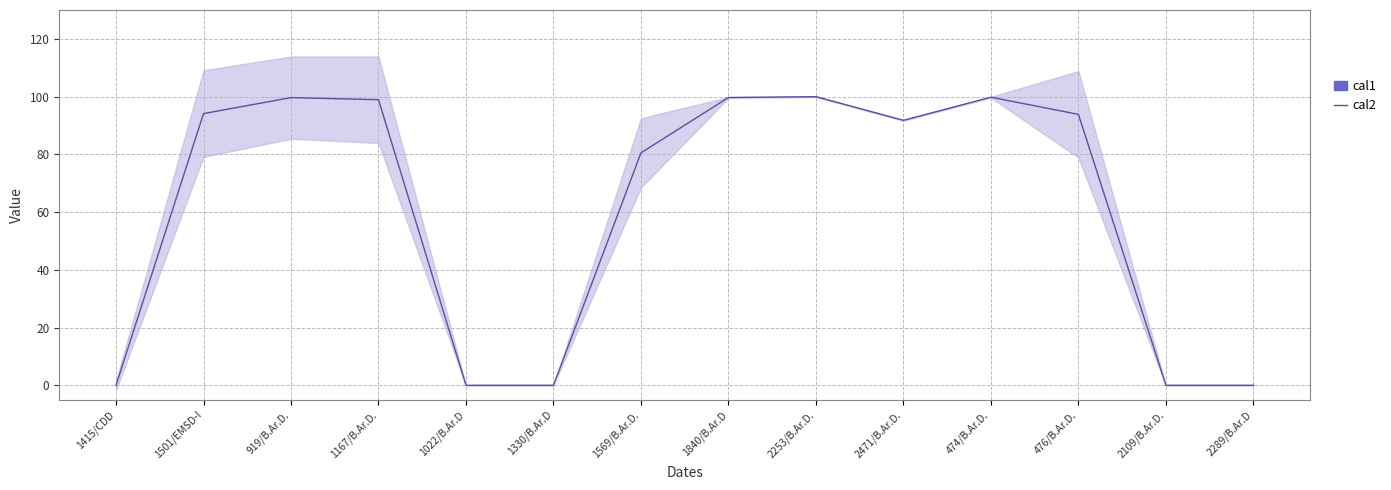

List the labels in order of value, largest first.

2253/B.Ar.D., 474/B.Ar.D., 1840/B.Ar.D, 919/B.Ar.D., 1167/B.Ar.D., 1501/EMSD-I, 476/B.Ar.D., 2471/B.Ar.D., 1569/B.Ar.D., 1415/CDD, 1022/B.Ar.D, 1330/B.Ar.D, 2109/B.Ar.D., 2289/B.Ar.D